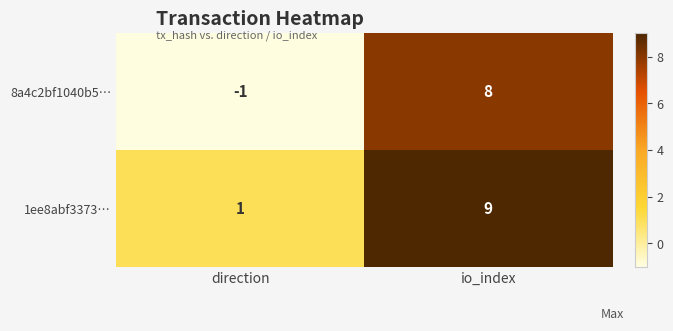

Between direction and io_index, which series saw the biggest shift?

8a4c2bf1040b5…